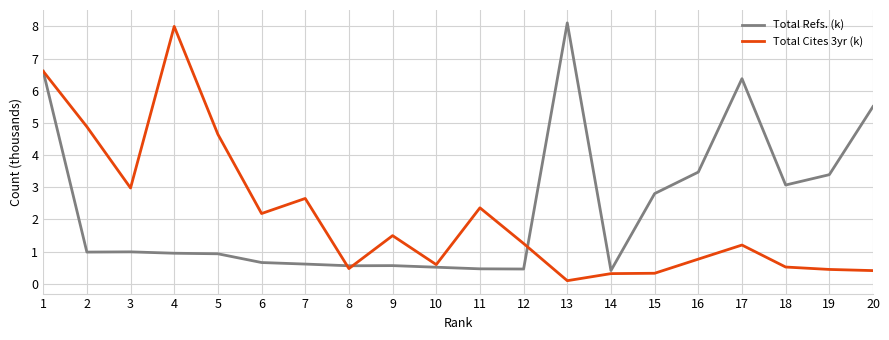

List the series in order of their peak value, lowest first.

Total Cites 3yr (k), Total Refs. (k)